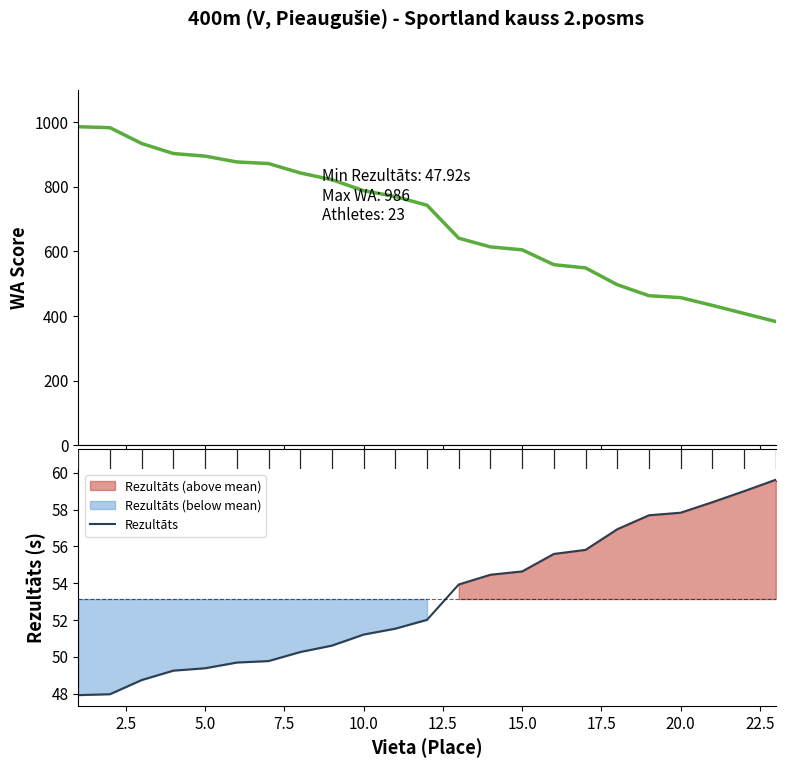

How many series are shown in this chart?

2